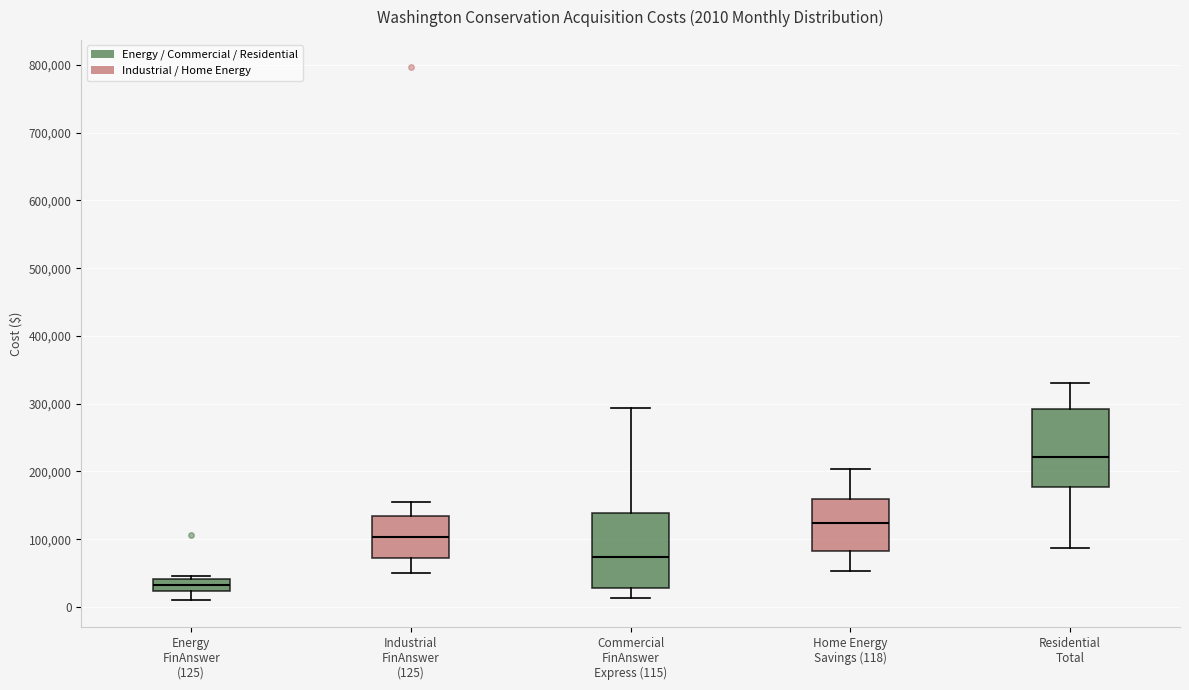

Which box has the highest median line?

Residential Total